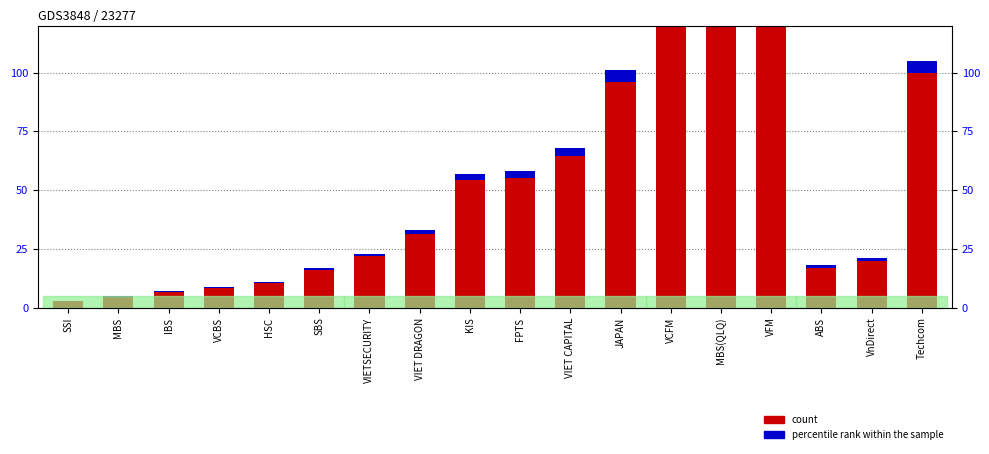

Where is count nearest to the value 501?

Techcom